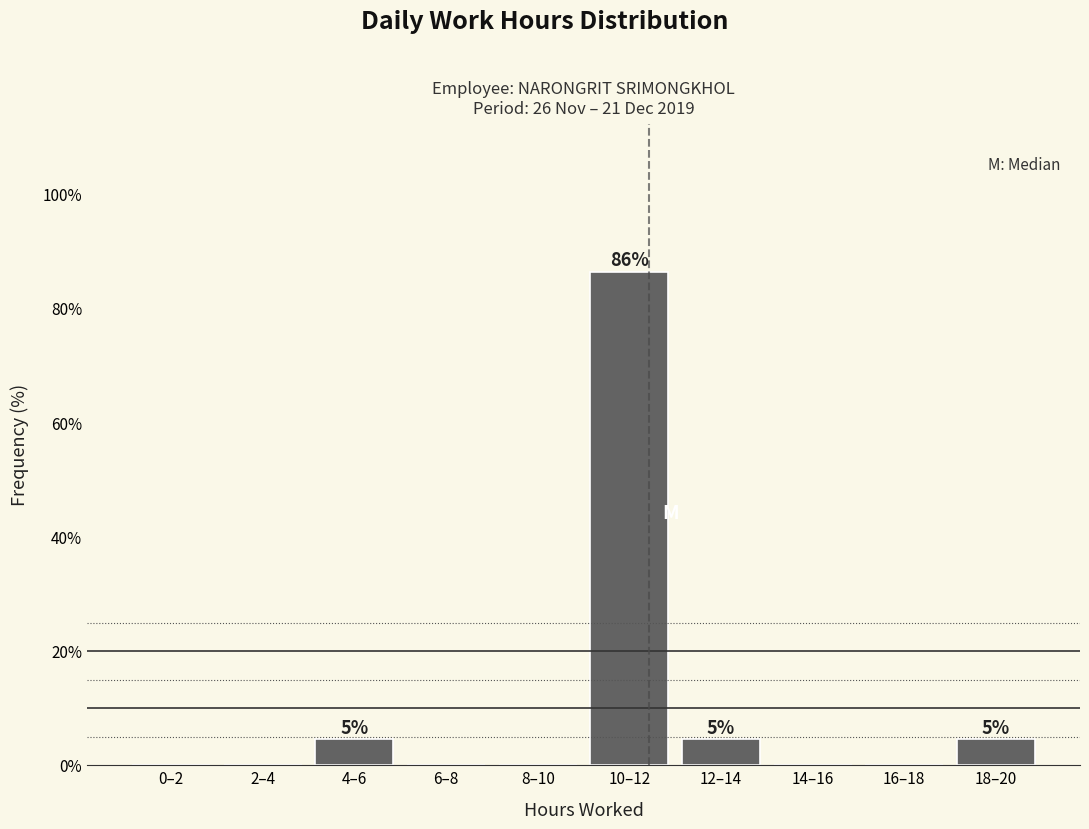

Reading left to right, what are all the values shown in this chart?

0–2=0.0	2–4=0.0	4–6=4.5	6–8=0.0	8–10=0.0	10–12=86.4	12–14=4.5	14–16=0.0	16–18=0.0	18–20=4.5